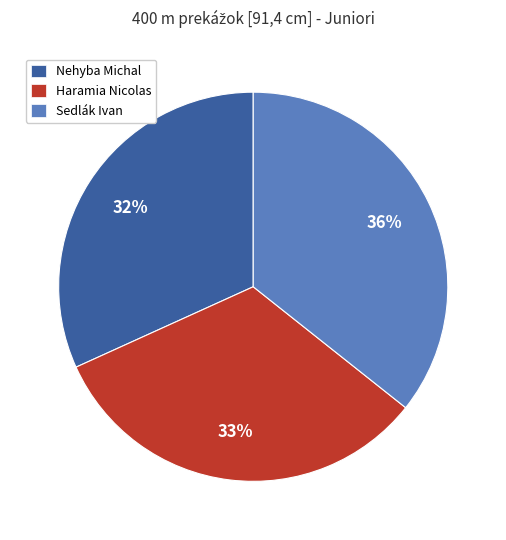

How many slices are in this pie chart?

3